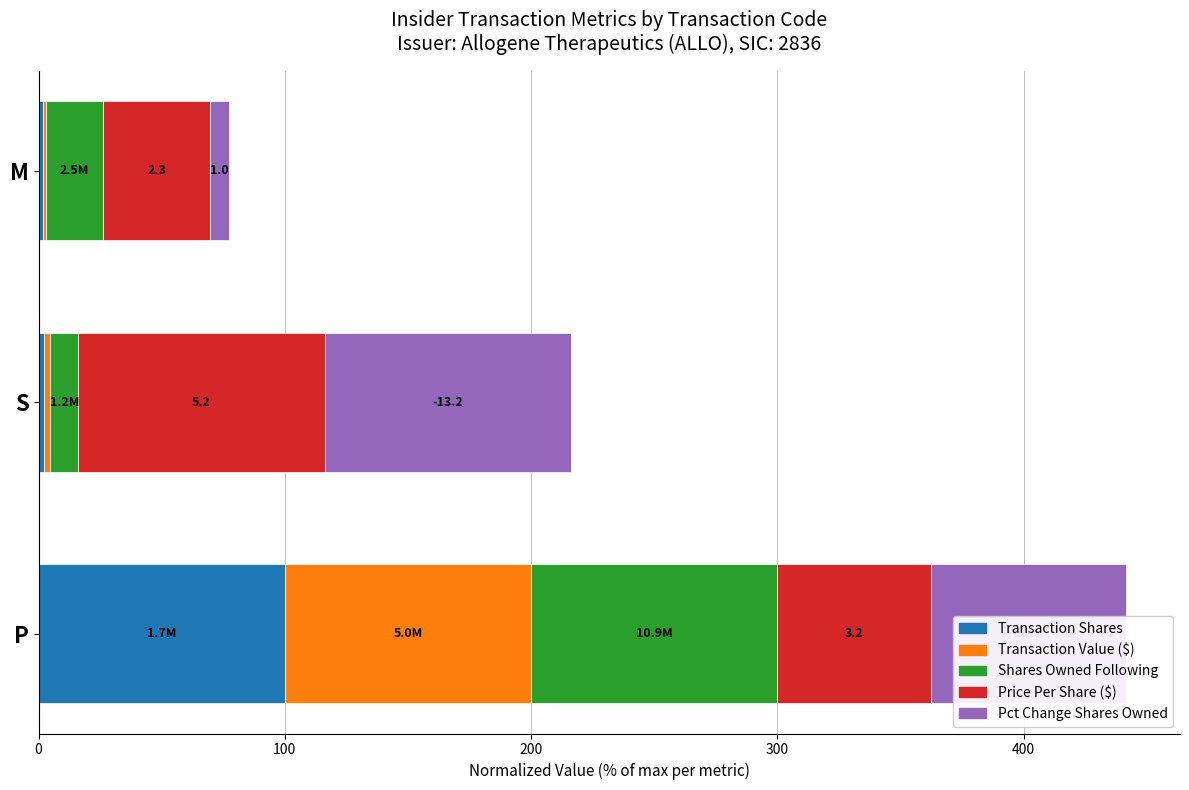

At which category is the sum across all series the highest?

P